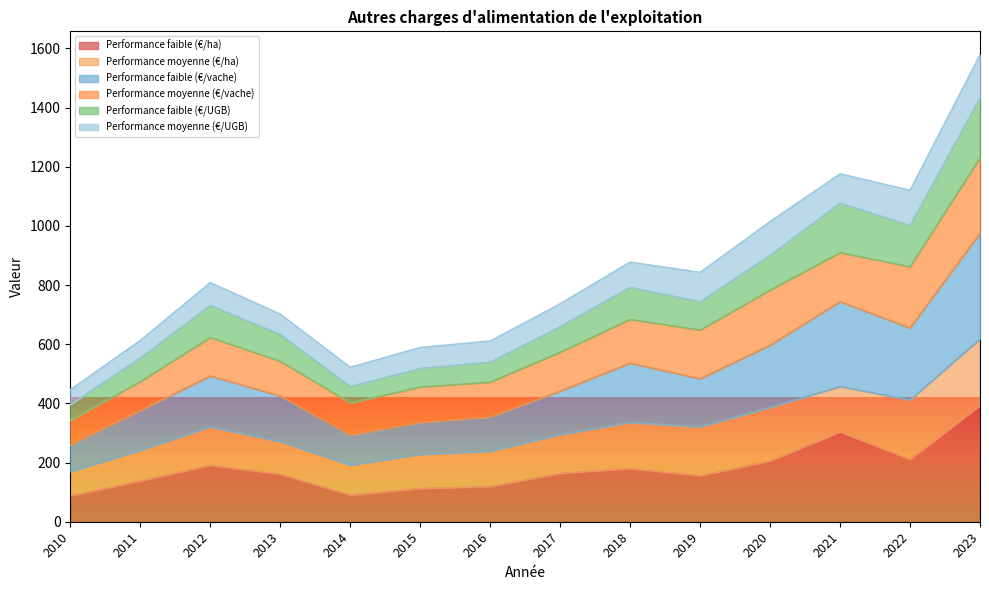

True or false: Performance faible (€/ha) and Performance faible (€/vache) cross at least once.

False